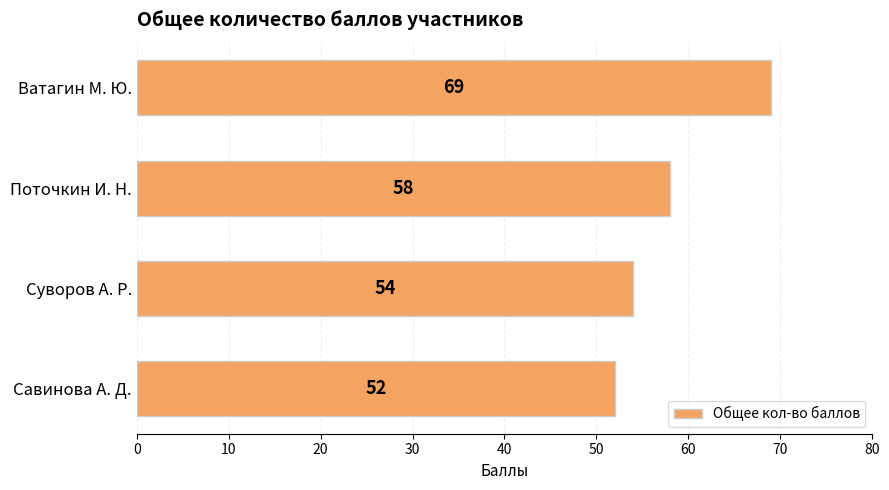

How many bars are there in total?

4